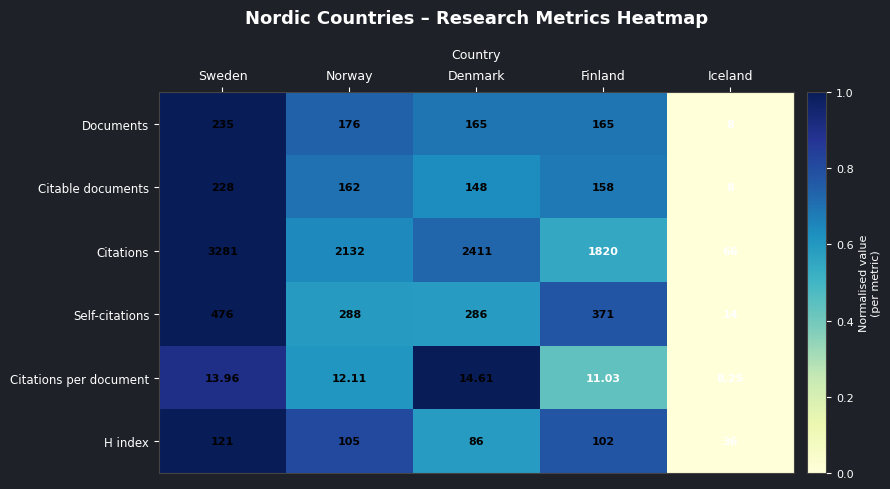

At Norway, list the series in order from smallest to largest.

Citations per document, H index, Citable documents, Documents, Self-citations, Citations